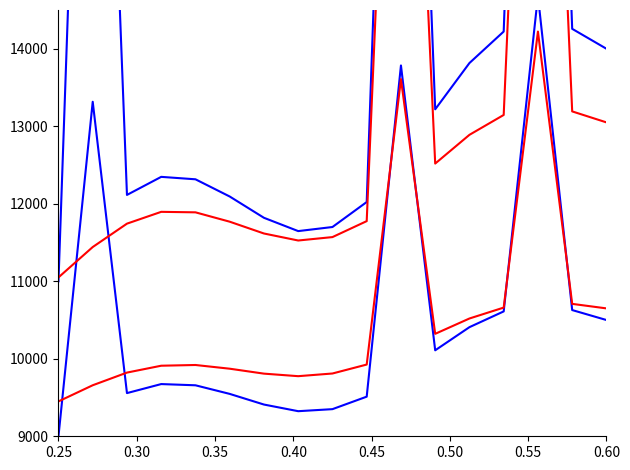

Is the value of Percent period (lower) at 0.30 greater than the value of Percent completion (upper) at 0.40?

No